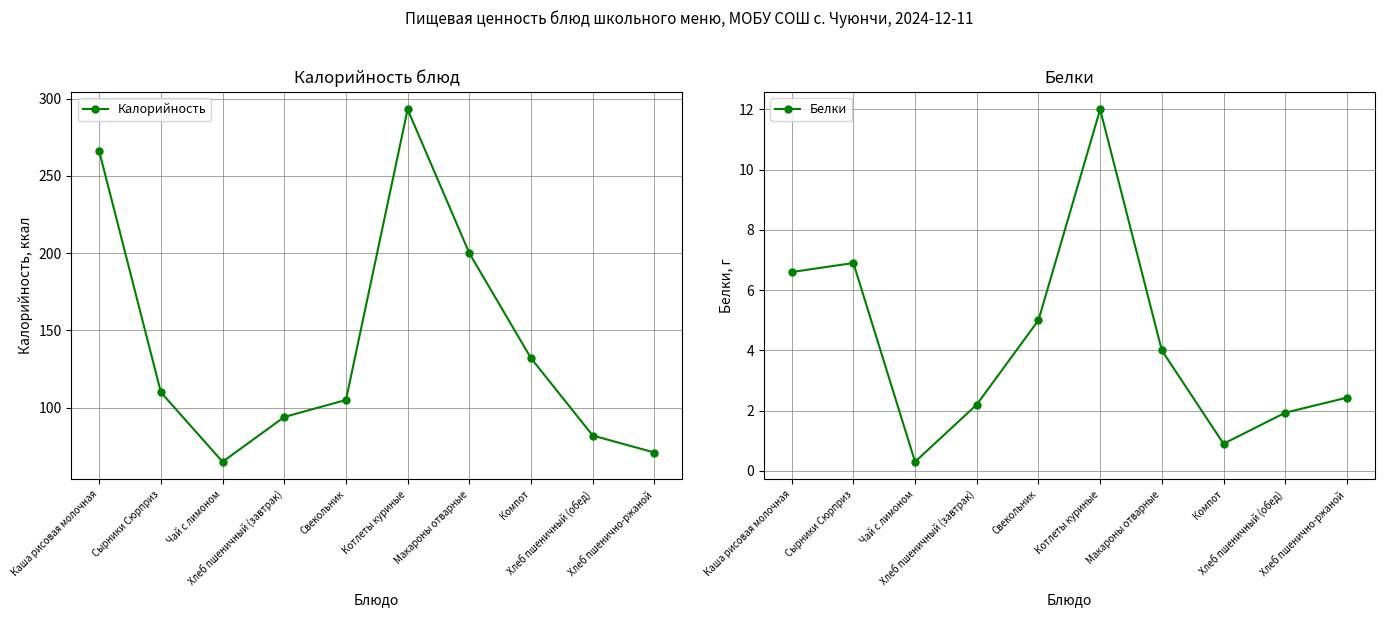

What is the label of the 7th point from the left?

Макароны отварные